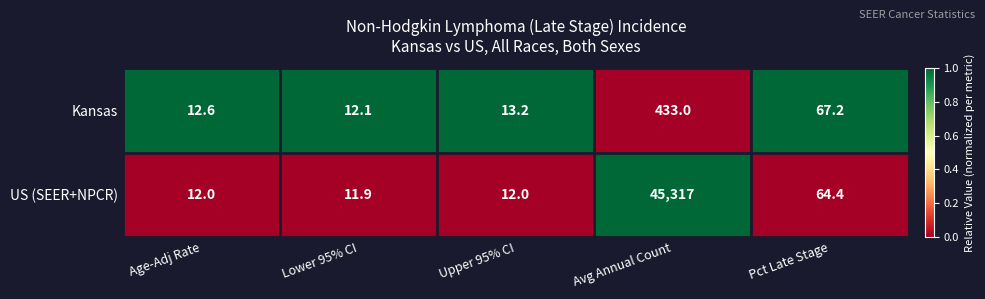

Between Lower 95% CI and Pct Late Stage, which series saw the biggest shift?

Kansas